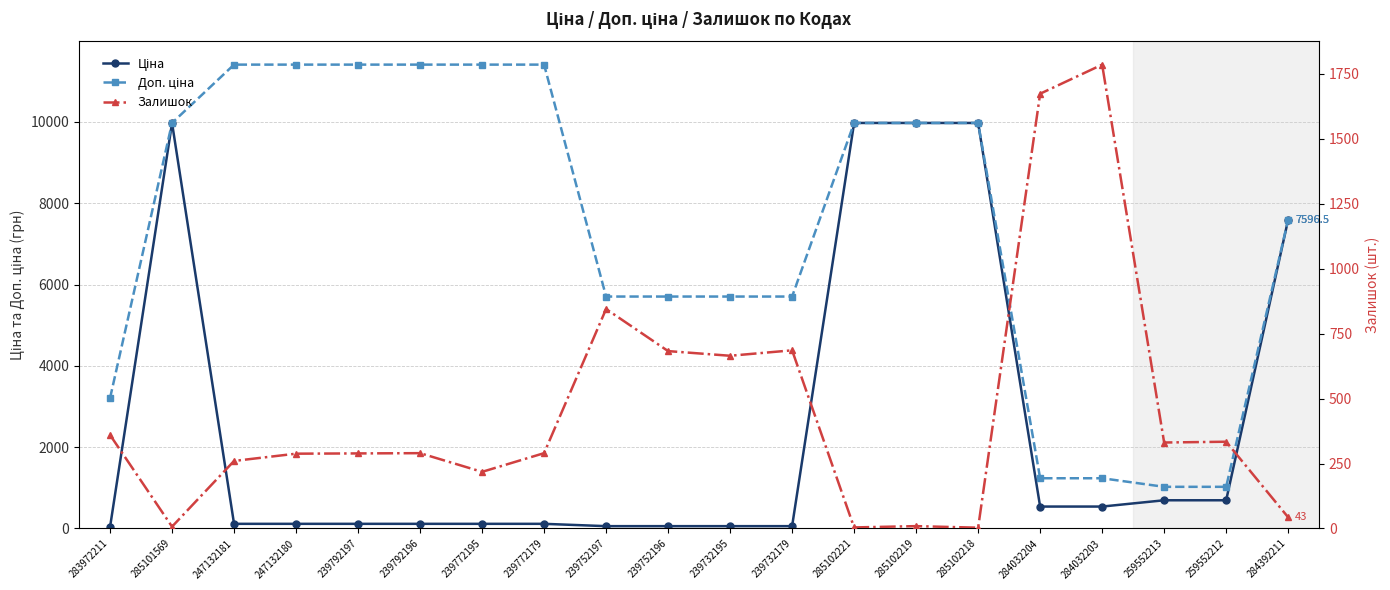

What is the sum of all Ціна values?

50906.8